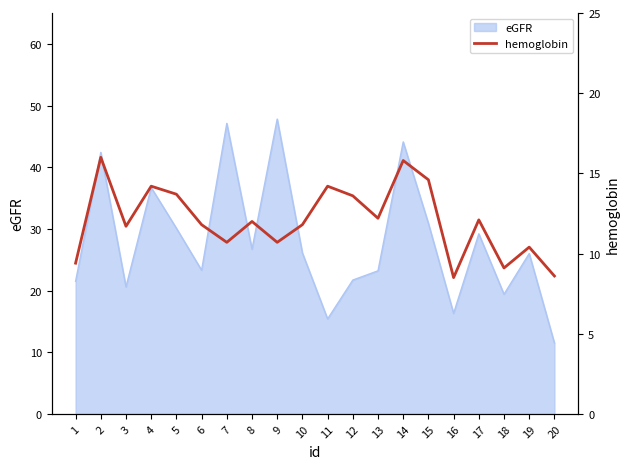

At which label does eGFR reach its minimum?

20